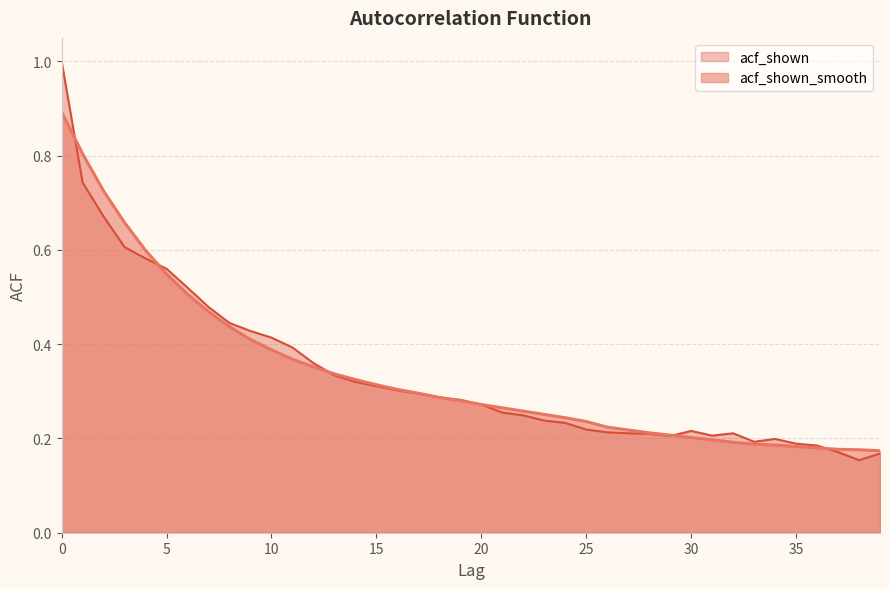

How many data points does each series have?

40